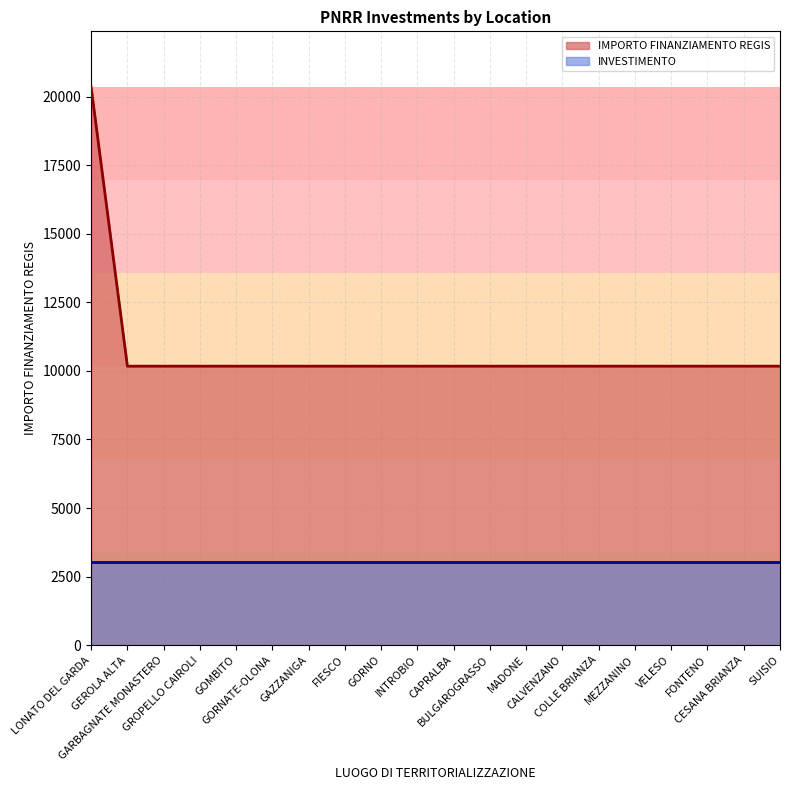

What is the sum of all values?

213612